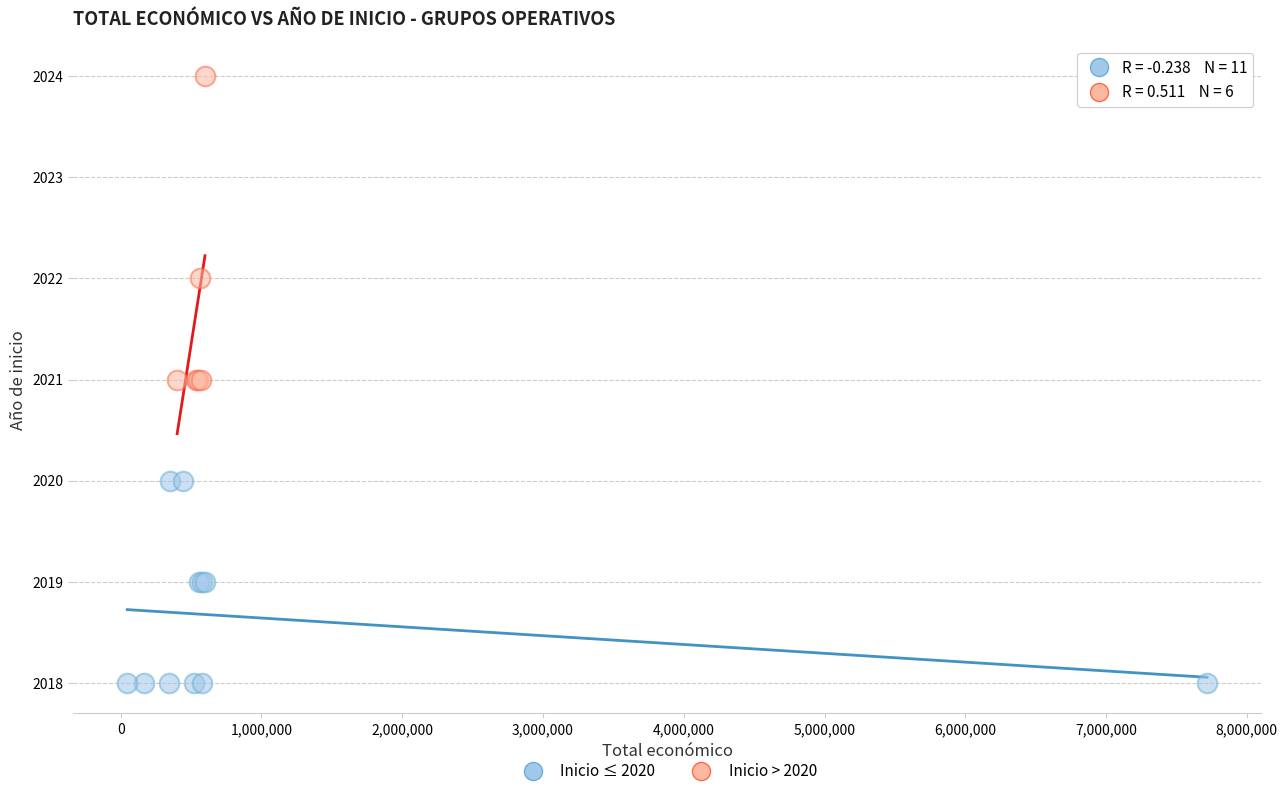

Which series reaches the maximum Y coordinate?

Inicio > 2020